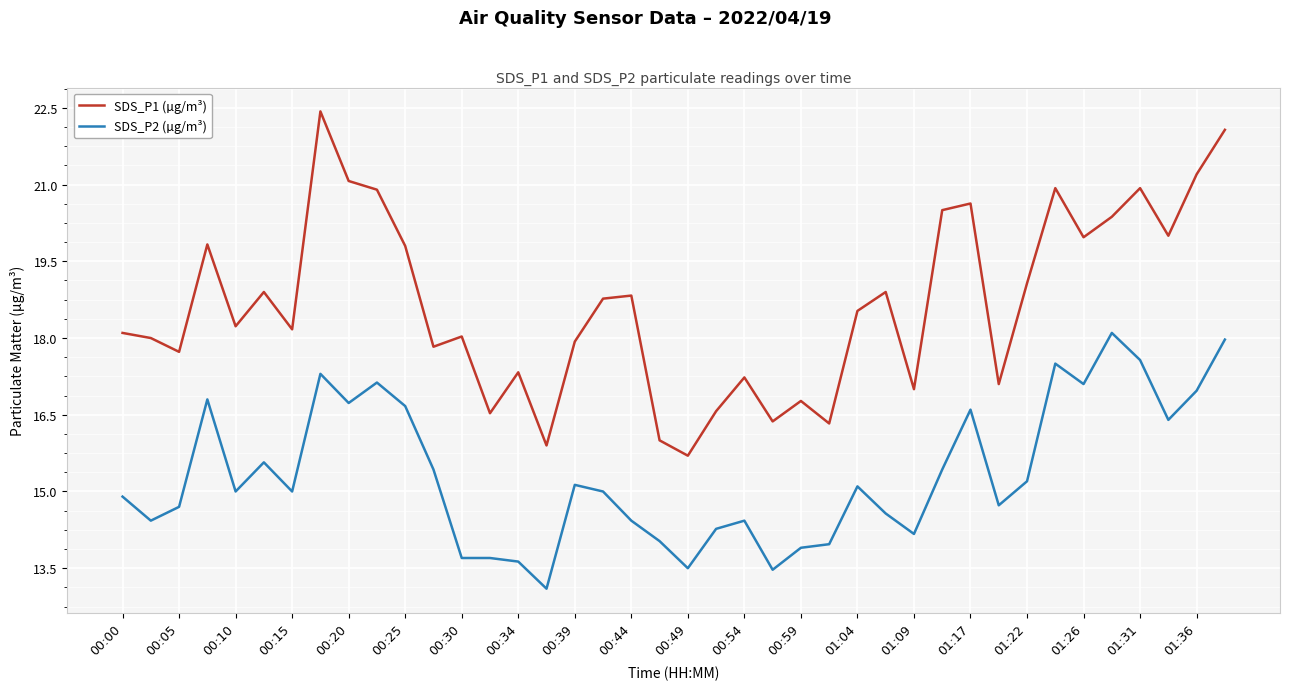

True or false: SDS_P1 (µg/m³) and SDS_P2 (µg/m³) cross at least once.

False